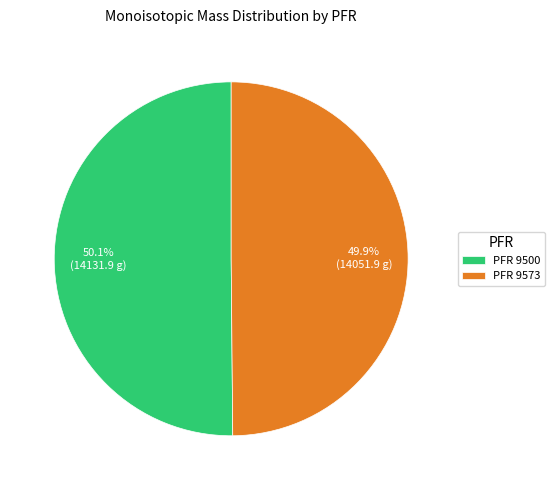

Count the number of slices in the pie.

2